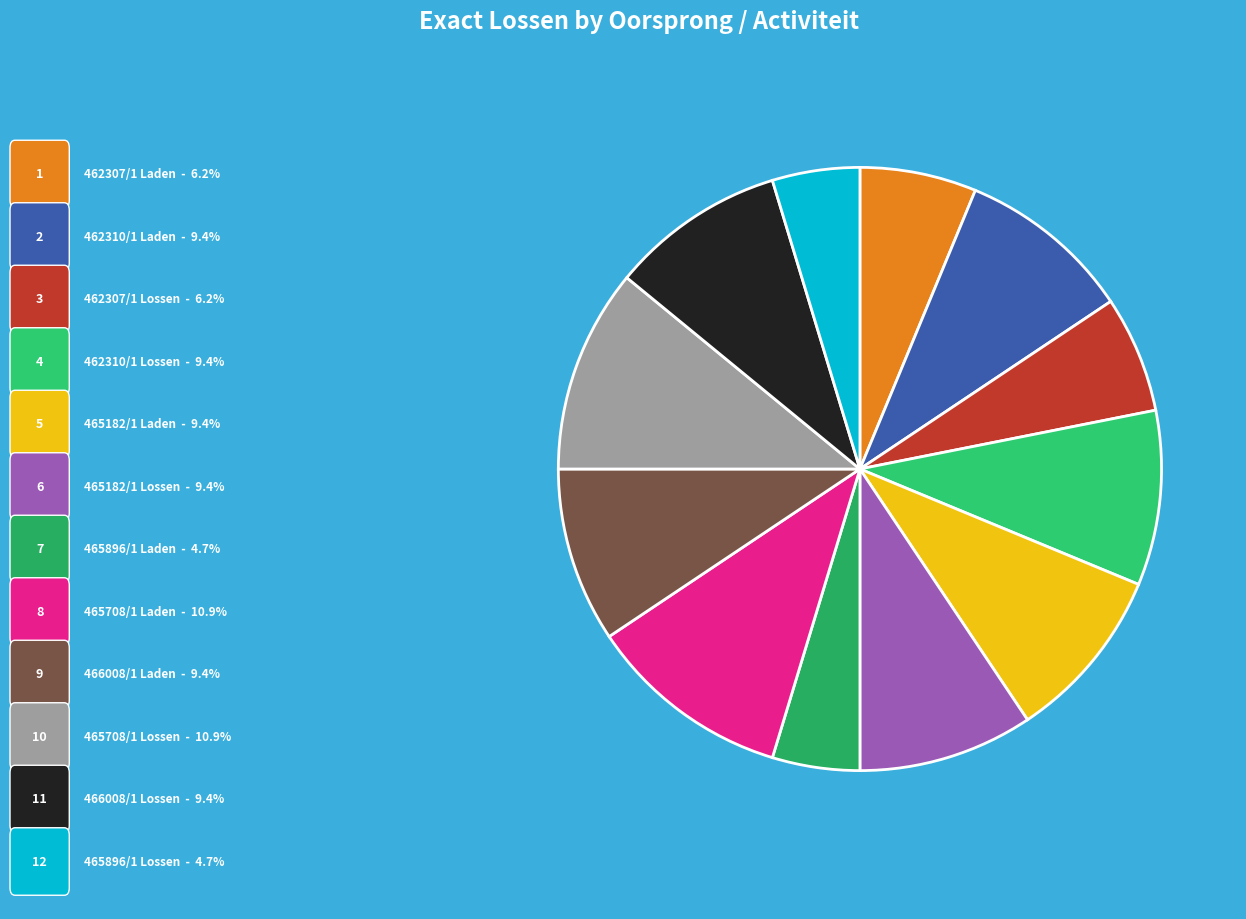

How many segments does this pie chart have?

12